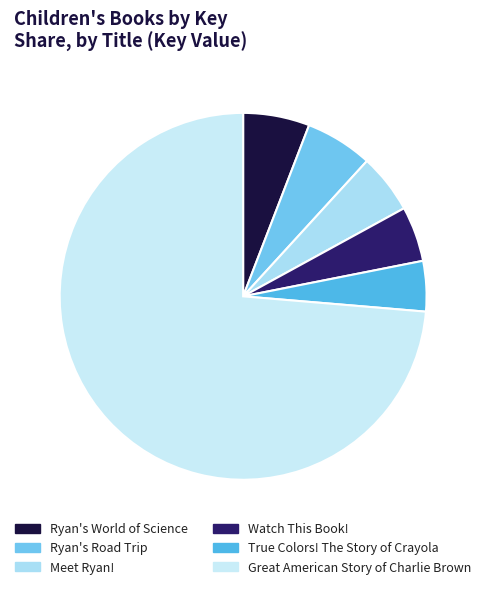

To the nearest percent, what portion does Ryan's World of Science represent?

6%